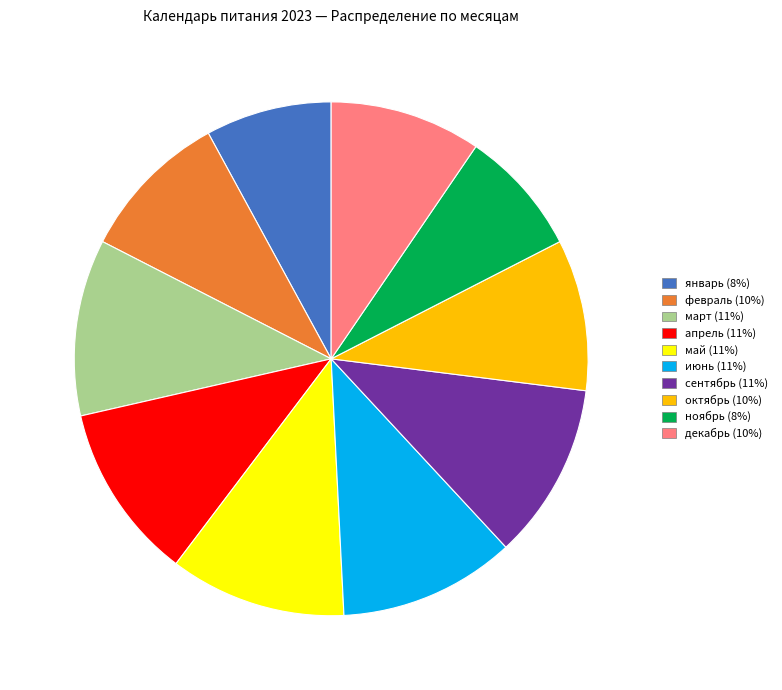

Is октябрь the majority of the pie?

No